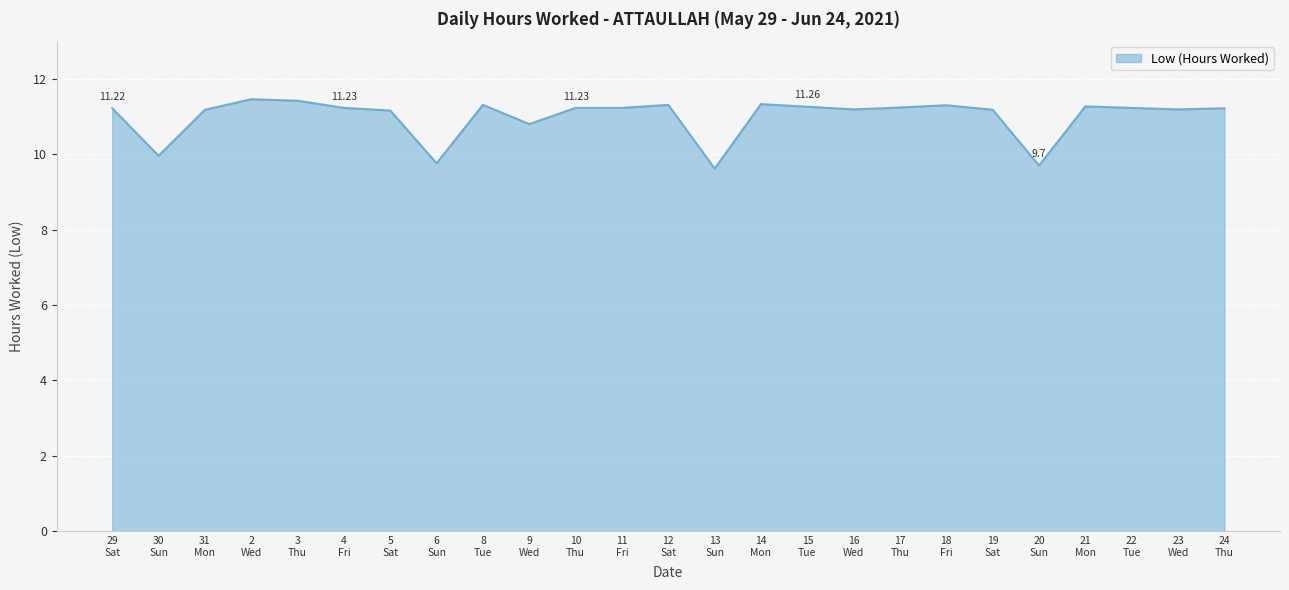

What is the difference between the maximum and minimum values?

1.8